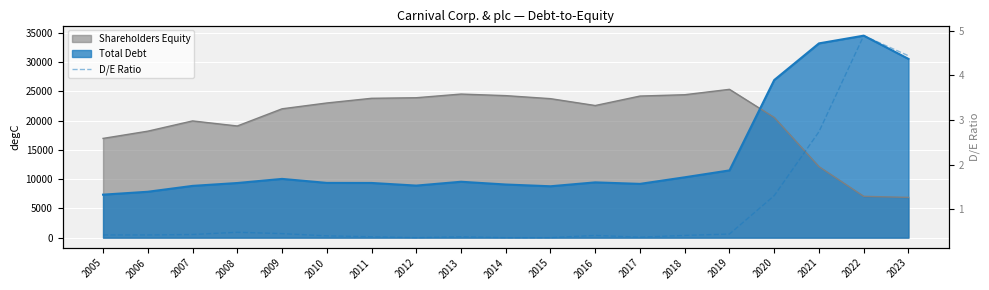

Reading left to right, what are all the values shown in this chart?

2005=0.4	2006=0.4	2007=0.4	2008=0.5	2009=0.5	2010=0.4	2011=0.4	2012=0.4	2013=0.4	2014=0.4	2015=0.4	2016=0.4	2017=0.4	2018=0.4	2019=0.5	2020=1.3	2021=2.7	2022=4.9	2023=4.4